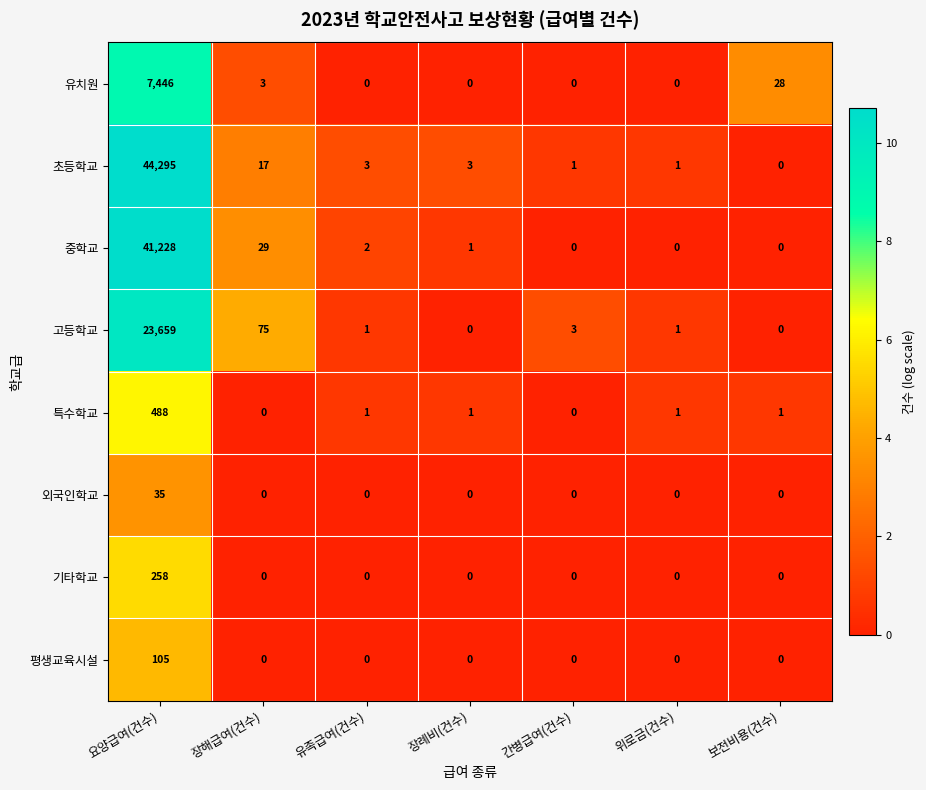

Which series has the largest total across all categories?

초등학교